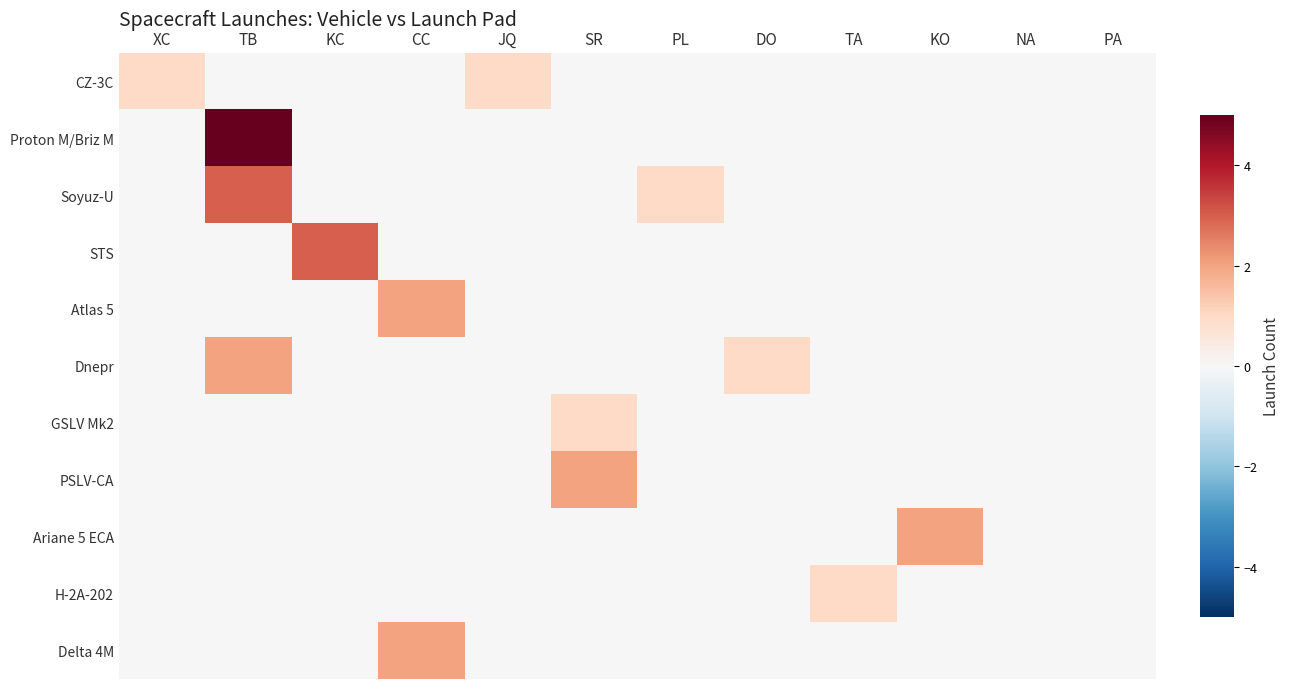

At how many categories does at least one series exceed 1?

5